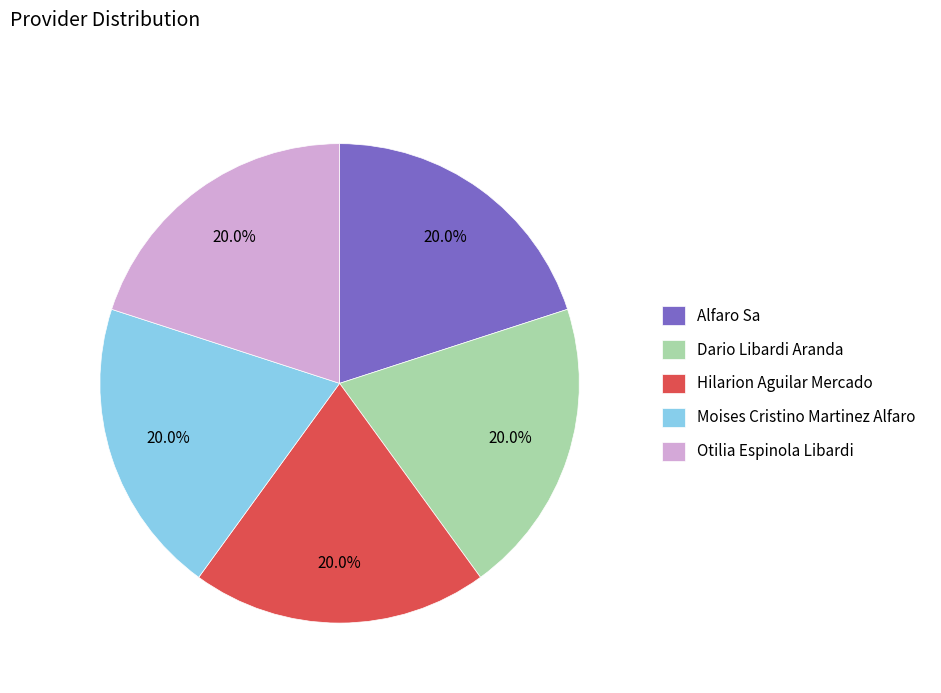

Is there any slice that represents more than half of the pie?

No